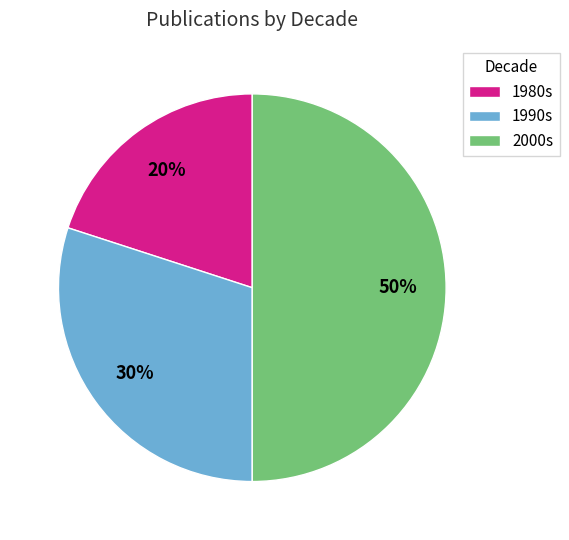

How many segments does this pie chart have?

3